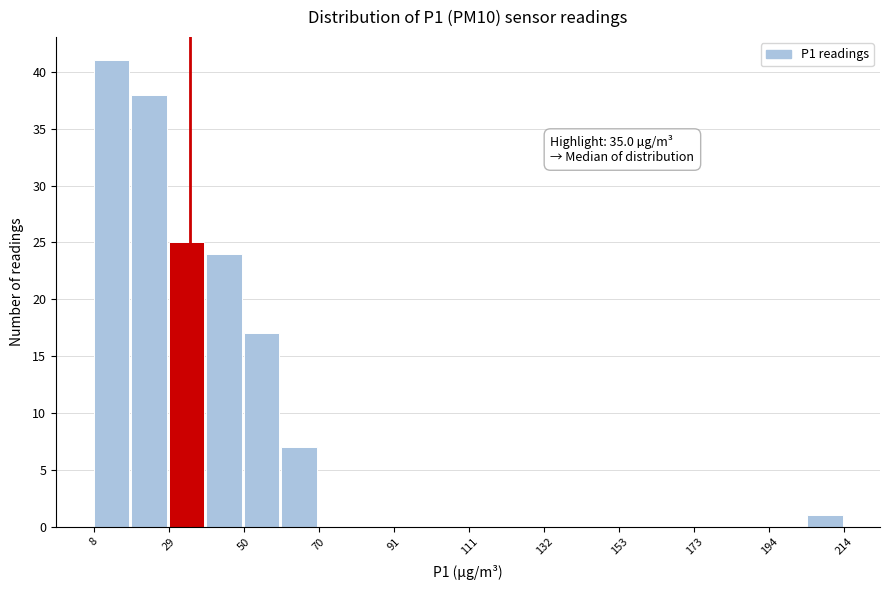

Around what value on the x-axis is the tallest bar? Give the approximate position of its centre, as read against the axis.

15